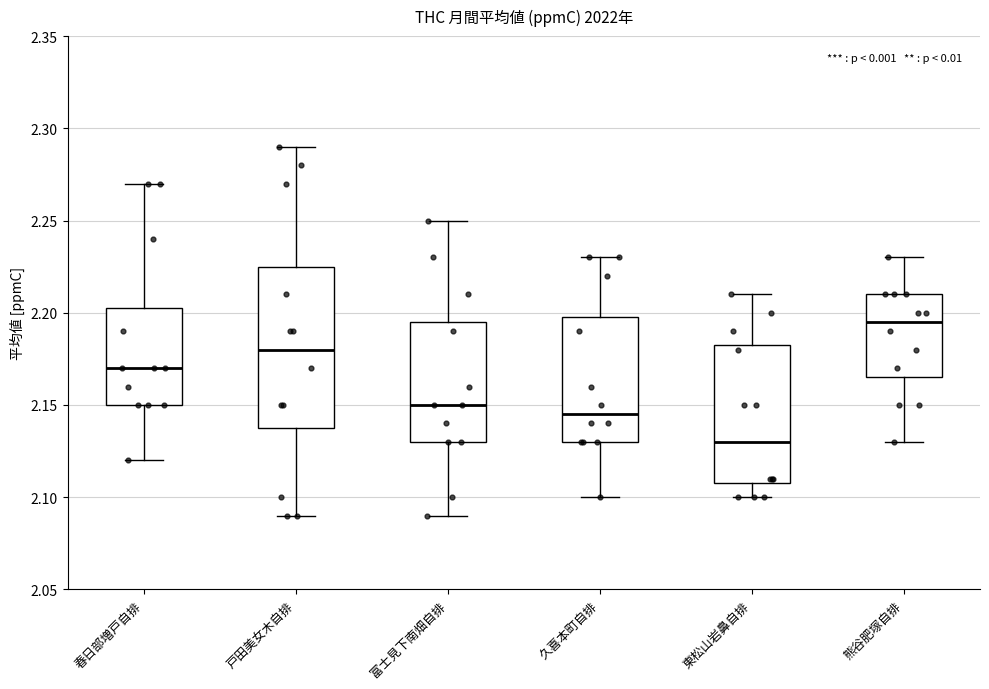

Comparing the boxes themselves (not the whiskers), which one is the tallest?

戸田美女木自排